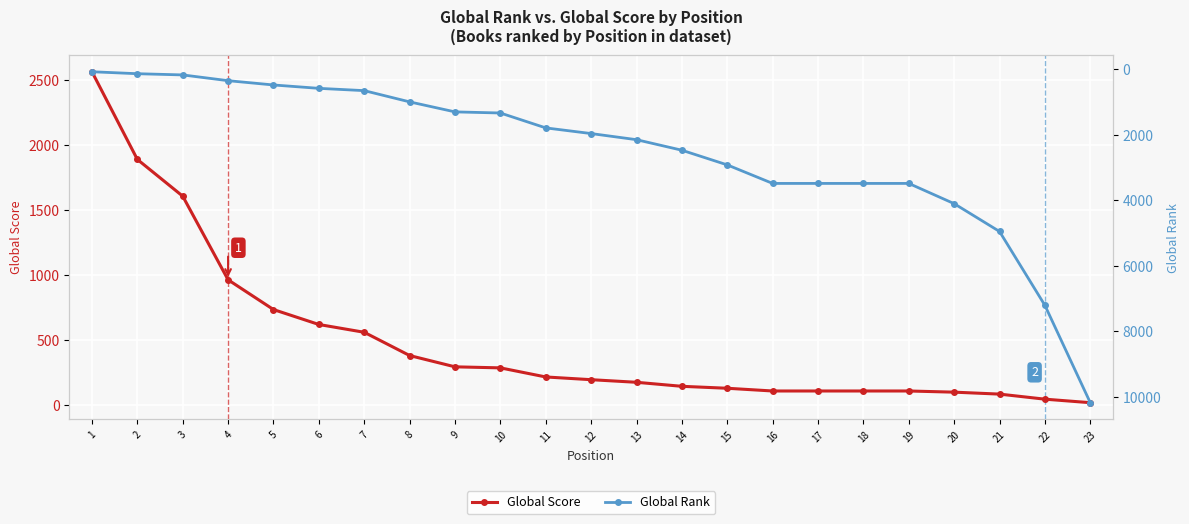

Reading left to right, what are all the values shown in this chart?

Global Score: 1=2566	2=1891	3=1608	4=964	5=735	6=620	7=560	8=381	9=294	10=286	11=216	12=195	13=175	14=144	15=129	16=108	17=108	18=108	19=108	20=99	21=84	22=45	23=18
Global Rank: 1=69	2=129	3=166	4=342	5=473	6=576	7=646	8=989	9=1295	10=1329	11=1784	12=1957	13=2144	14=2466	15=2914	16=3480	17=3480	18=3480	19=3480	20=4098	21=4948	22=7204	23=10177